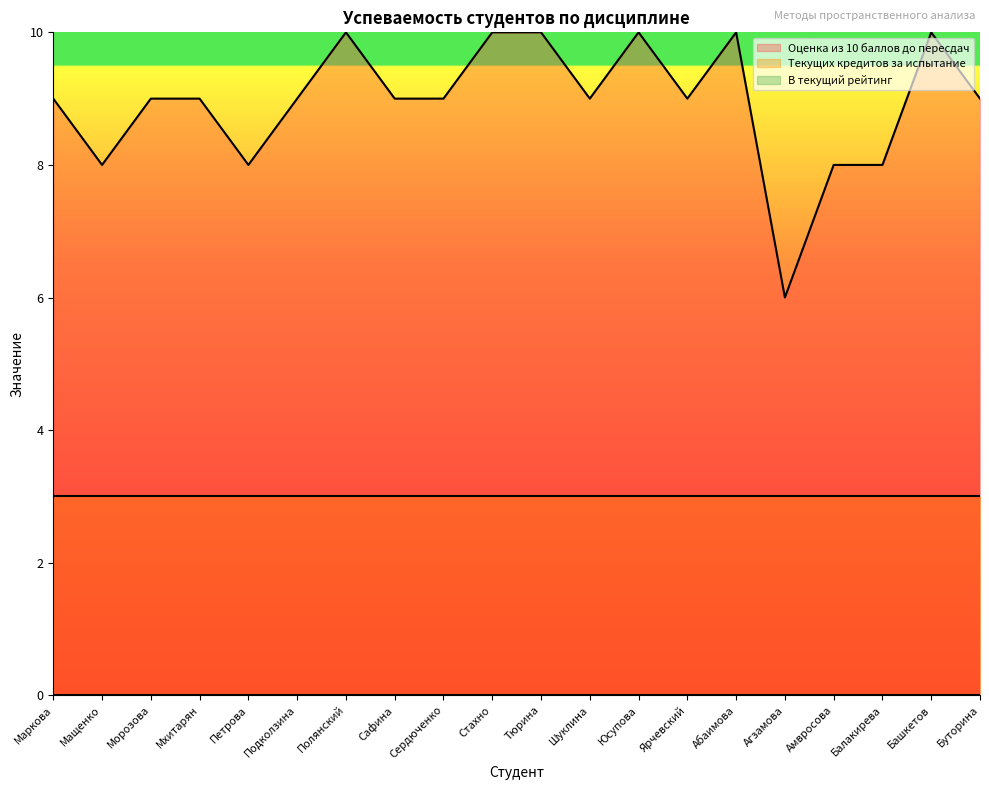

Does the chart display data point markers on the line(s)?

No